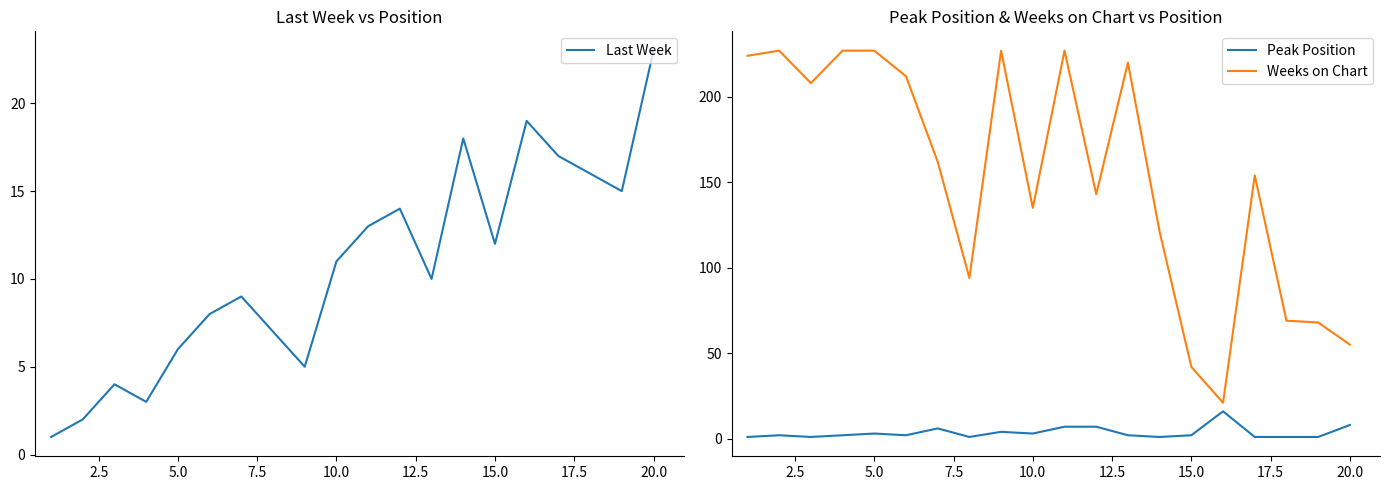

Which series has the largest total across all categories?

Weeks on Chart